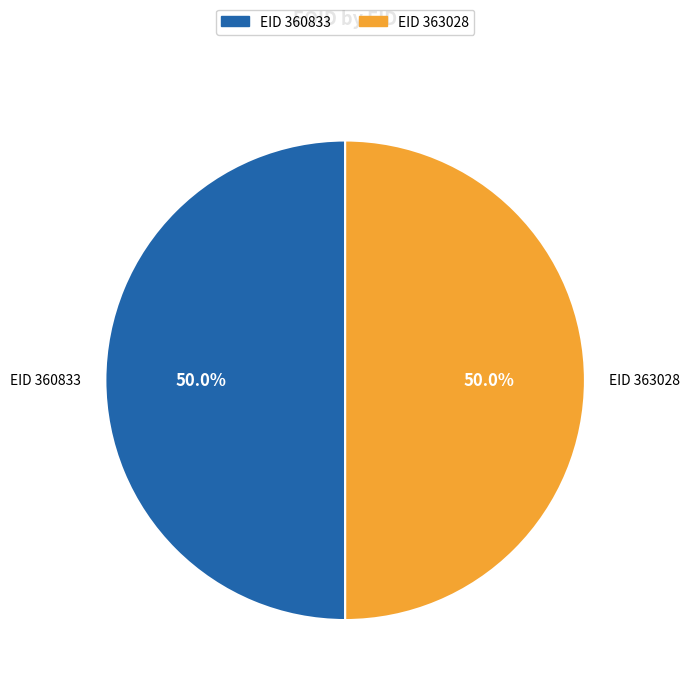

Approximately how many times larger is the value at EID 363028 compared to EID 360833?

1.0